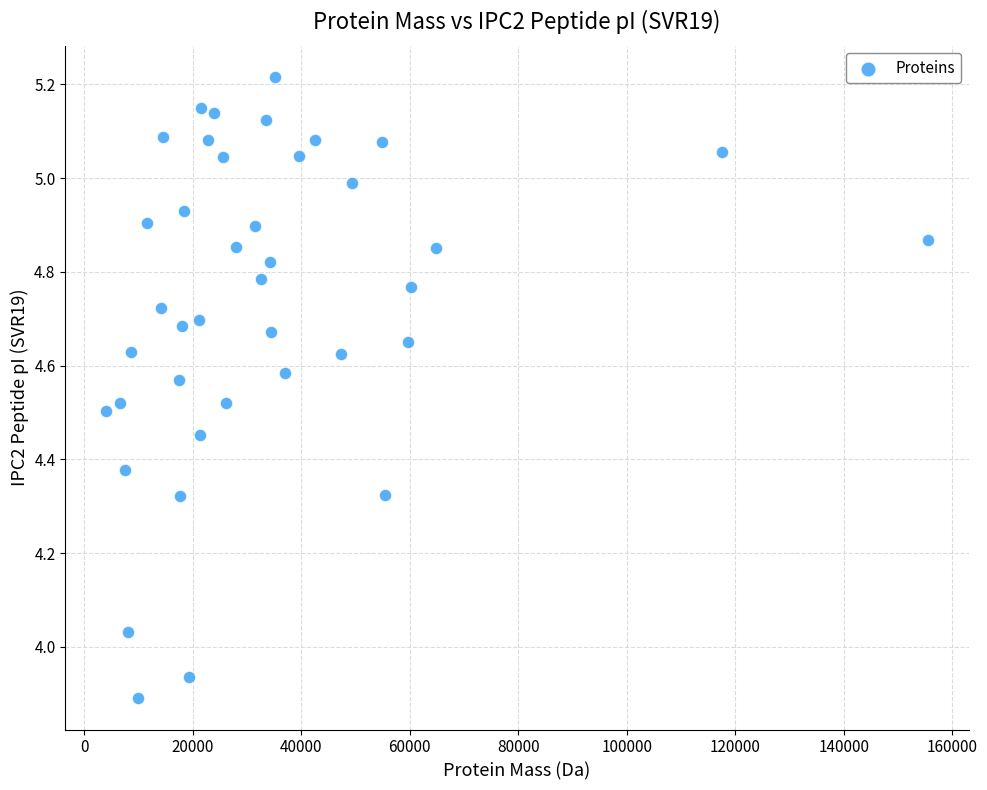

What is the range of Y values (max minus min)?

1.3